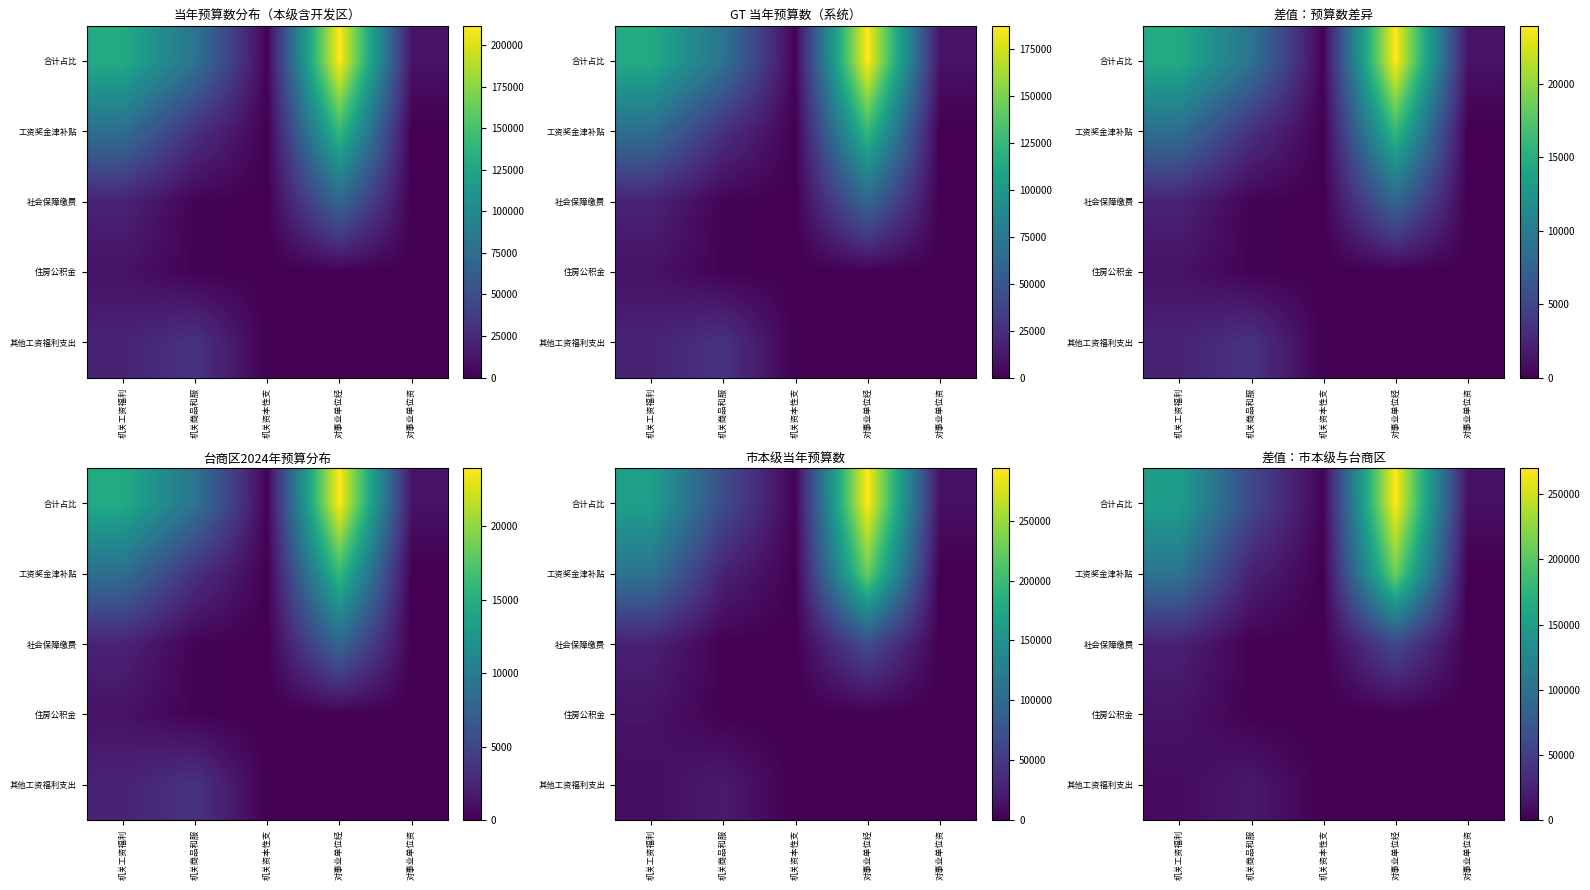

Which series has the largest total across all categories?

合计占比